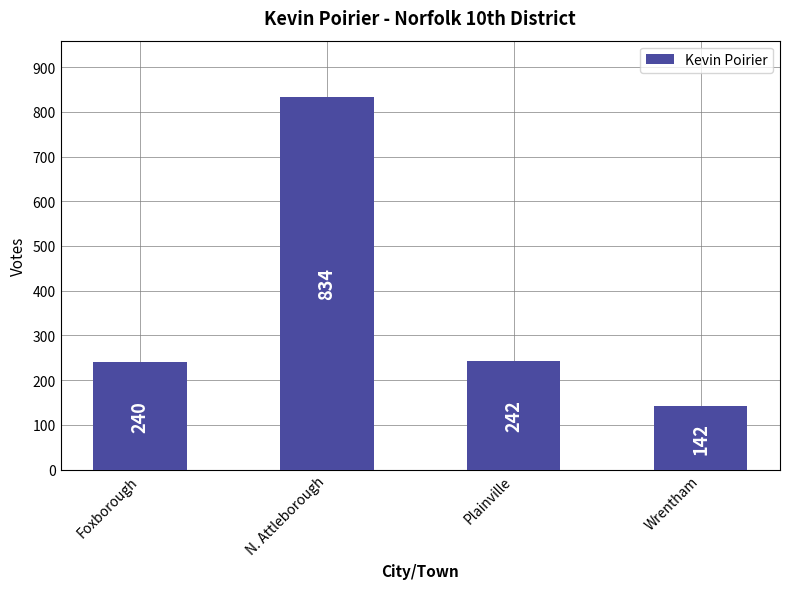

List the labels in order of value, largest first.

N. Attleborough, Plainville, Foxborough, Wrentham